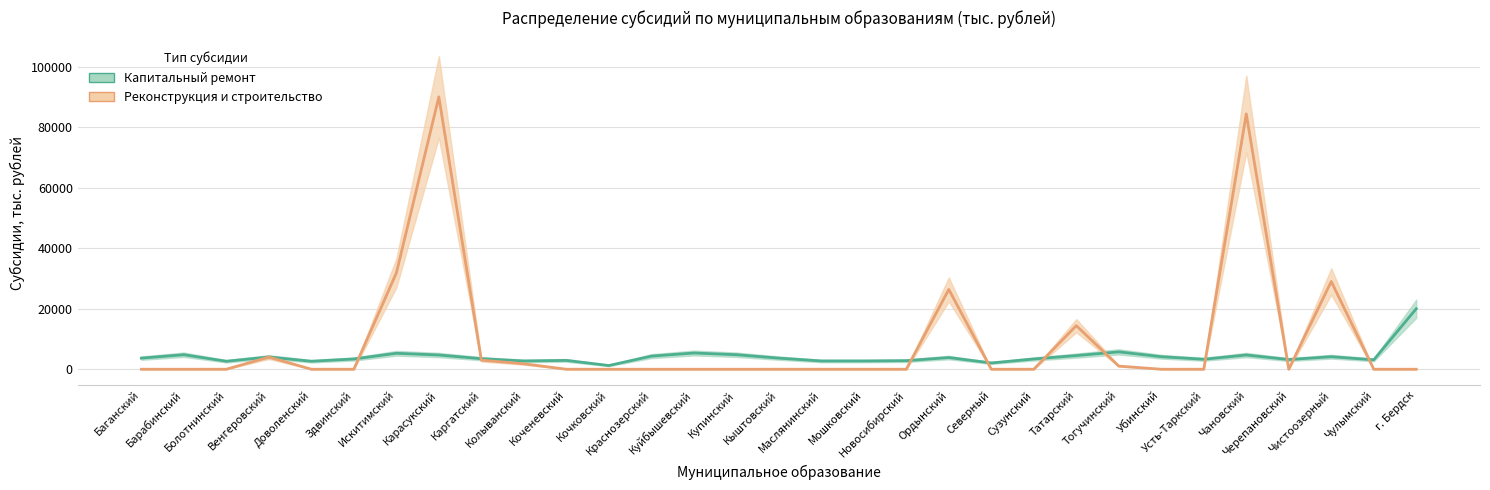

What is the label of the 17th point from the left?

Маслянинский